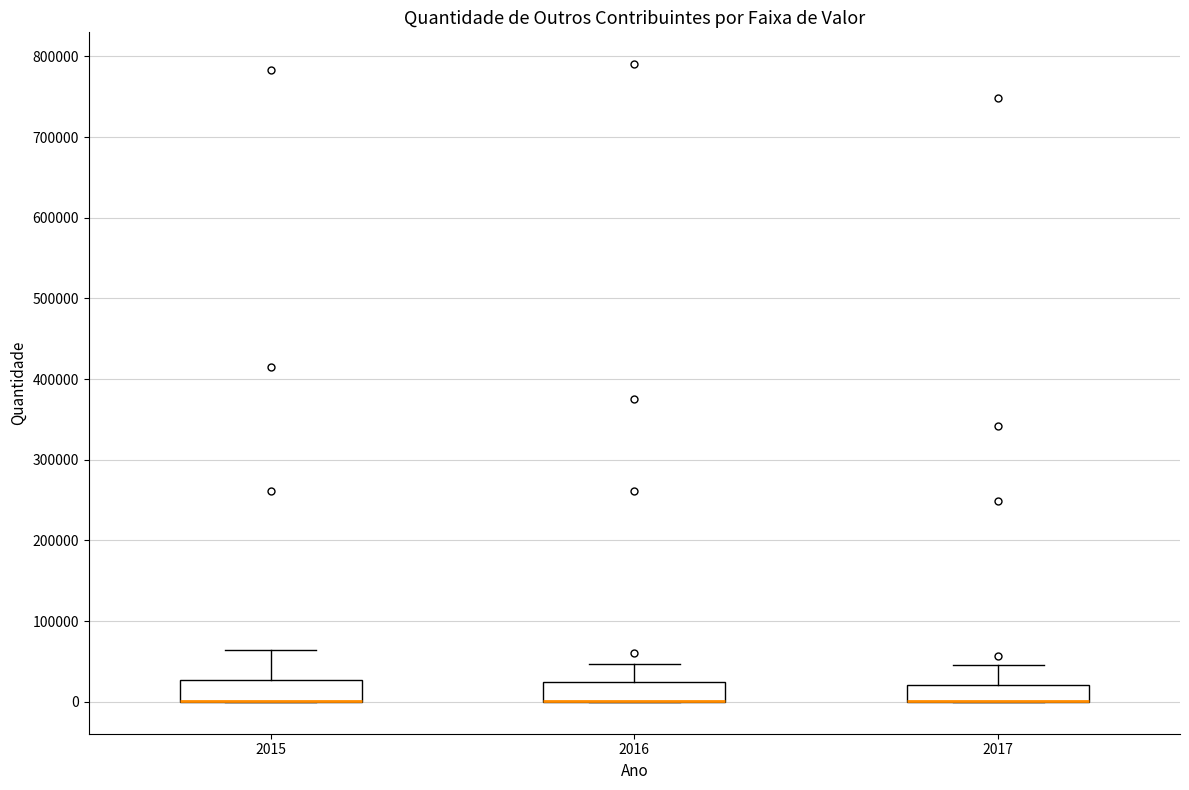

Where is the upper edge of the box at x = 2015 on the y-axis? The values are not printed on the chart, so give them approximately, as read against the axis.

30000